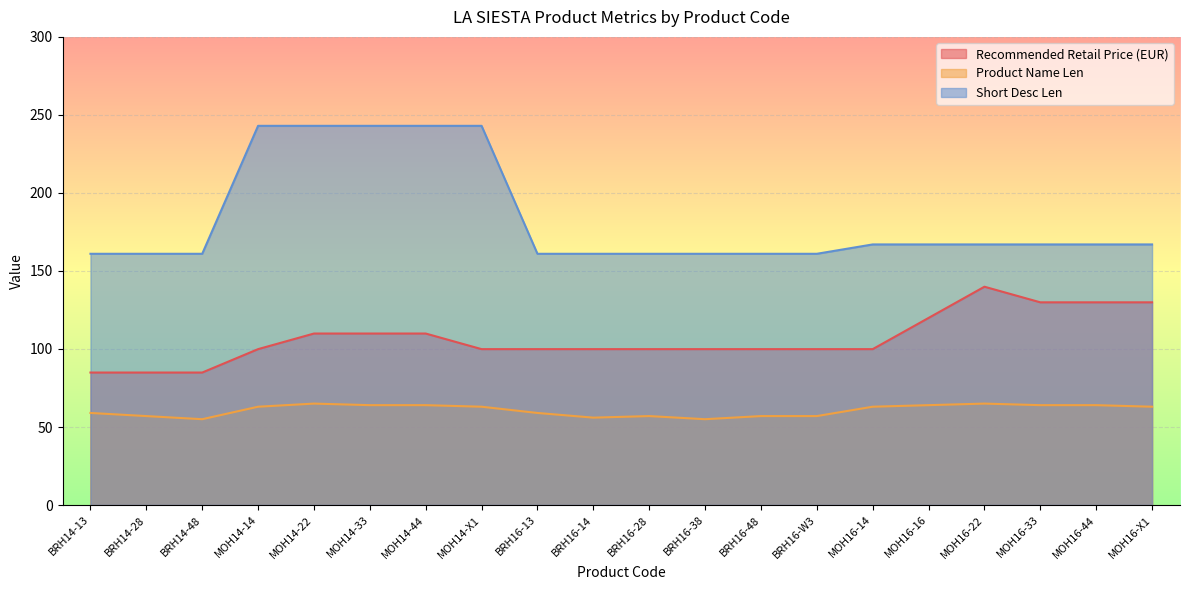

Is it true that Recommended Retail Price (EUR) equals 99.9 at BRH16-13?

True